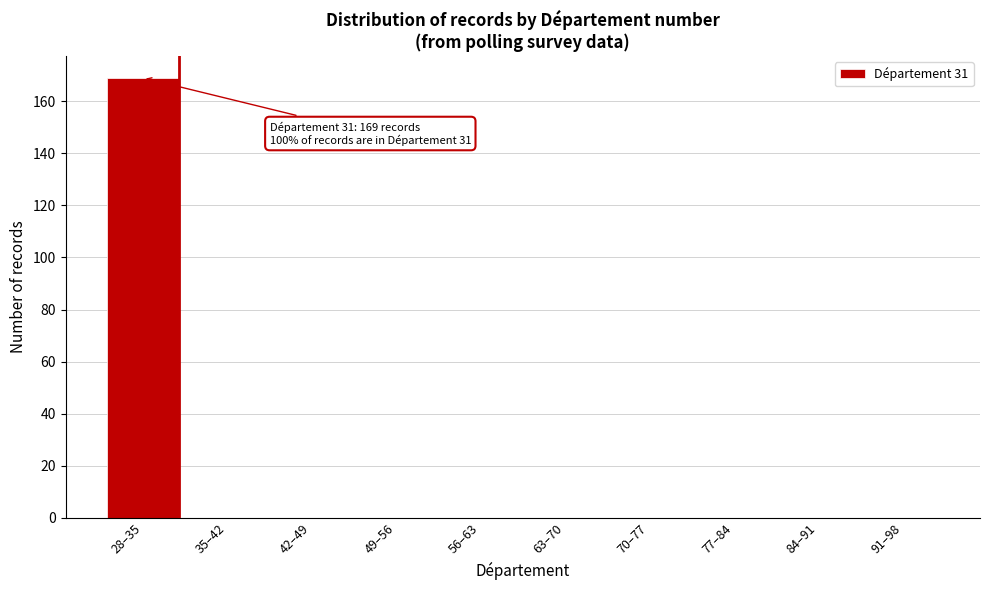

Reading left to right, transcribe all the data shown in this chart.

28–35=169	35–42=0	42–49=0	49–56=0	56–63=0	63–70=0	70–77=0	77–84=0	84–91=0	91–98=0